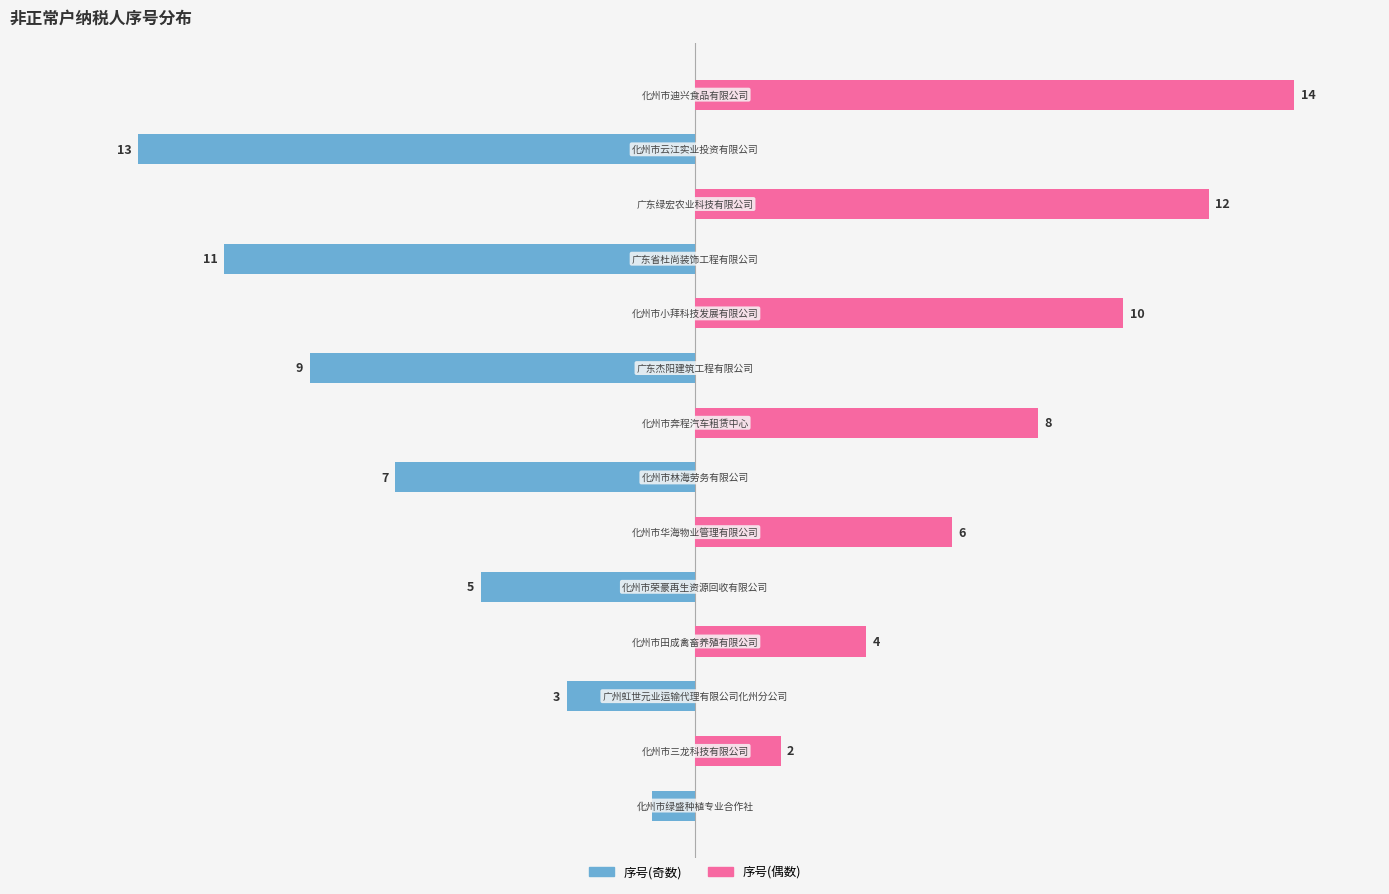

Which series has the largest range (max minus min)?

序号(偶数)